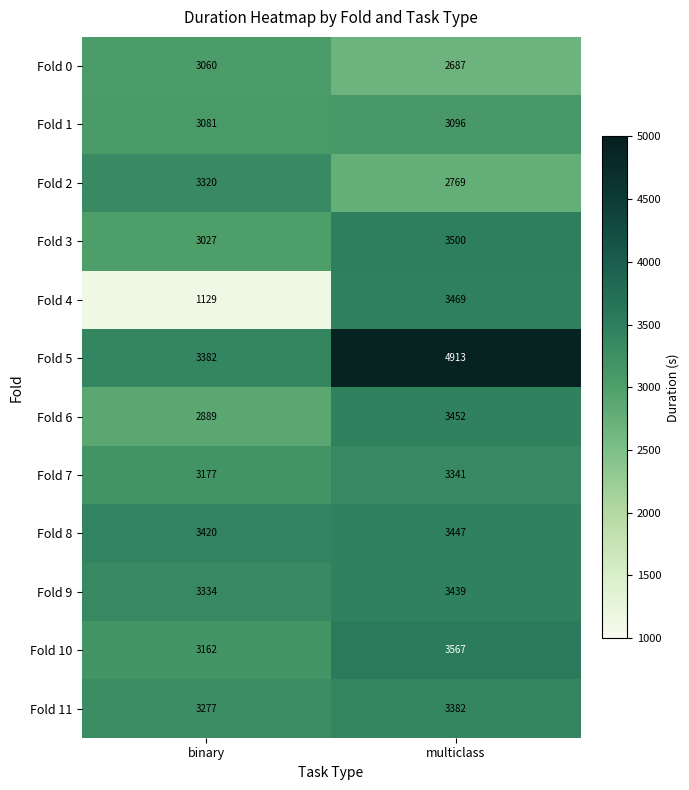

At which label is Fold 8 closest to 3433?

binary